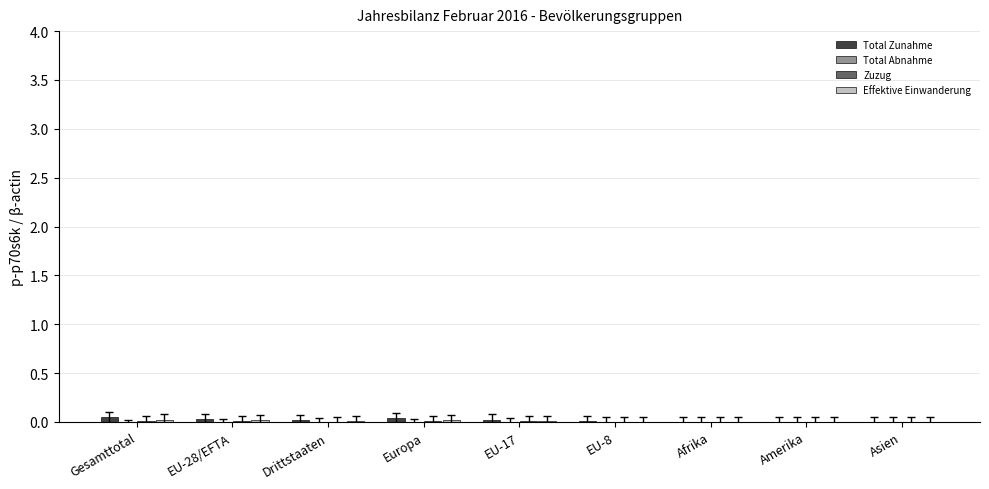

Is it true that Total Zunahme equals 0.0 at Europa?

True